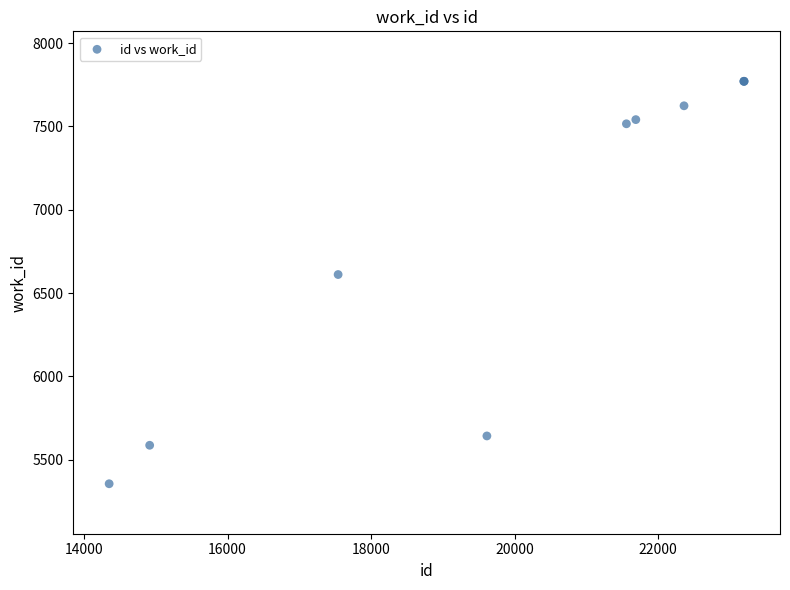

What Y value in the scatter plot is closest to 6563?

6611